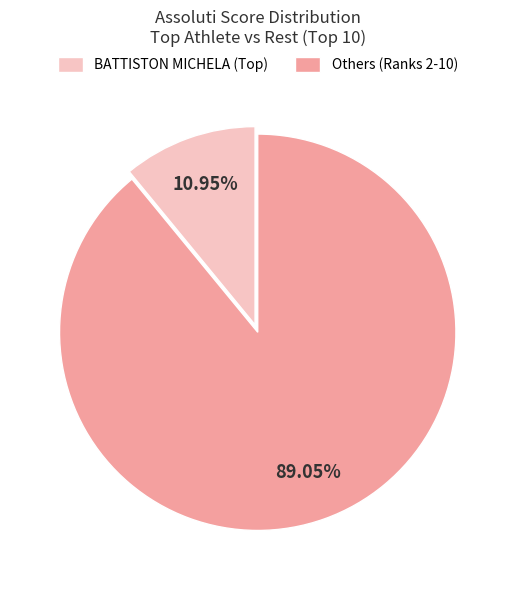

Which slice is the smallest?

BATTISTON MICHELA (Top)